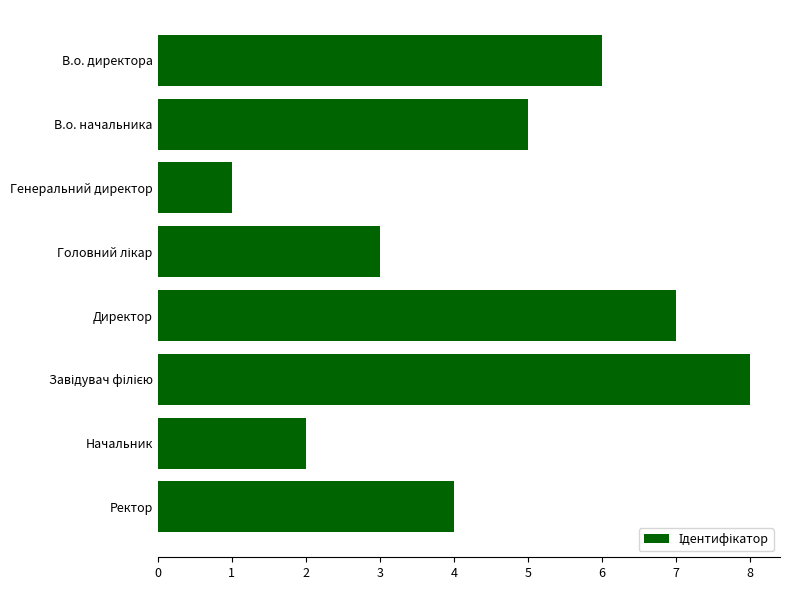

Reading bottom to top, list all the values displayed in this chart.

4	2	8	7	3	1	5	6